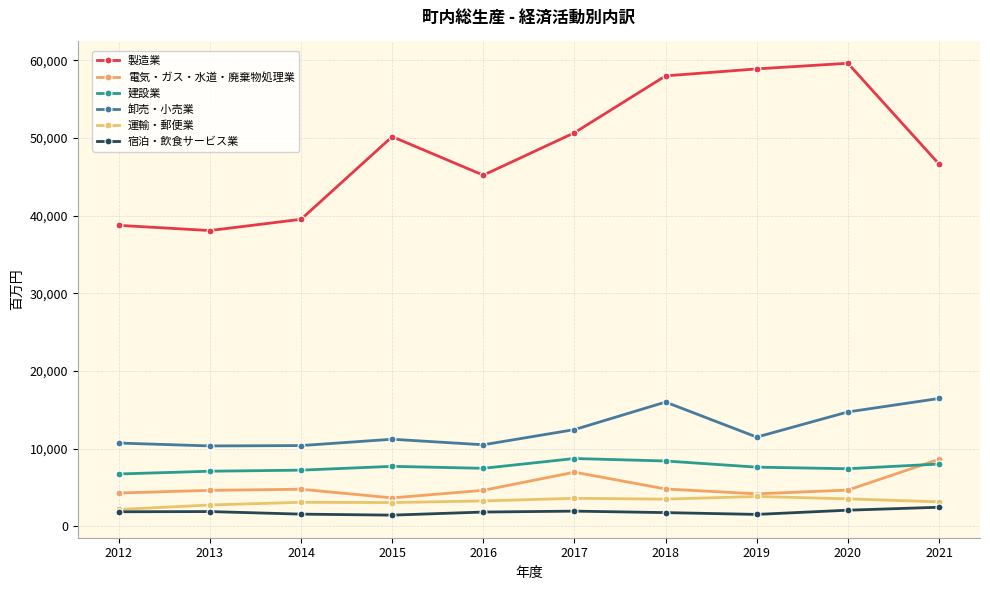

What value does the 卸売・小売業 series have at 2012, to the nearest 100?

10700